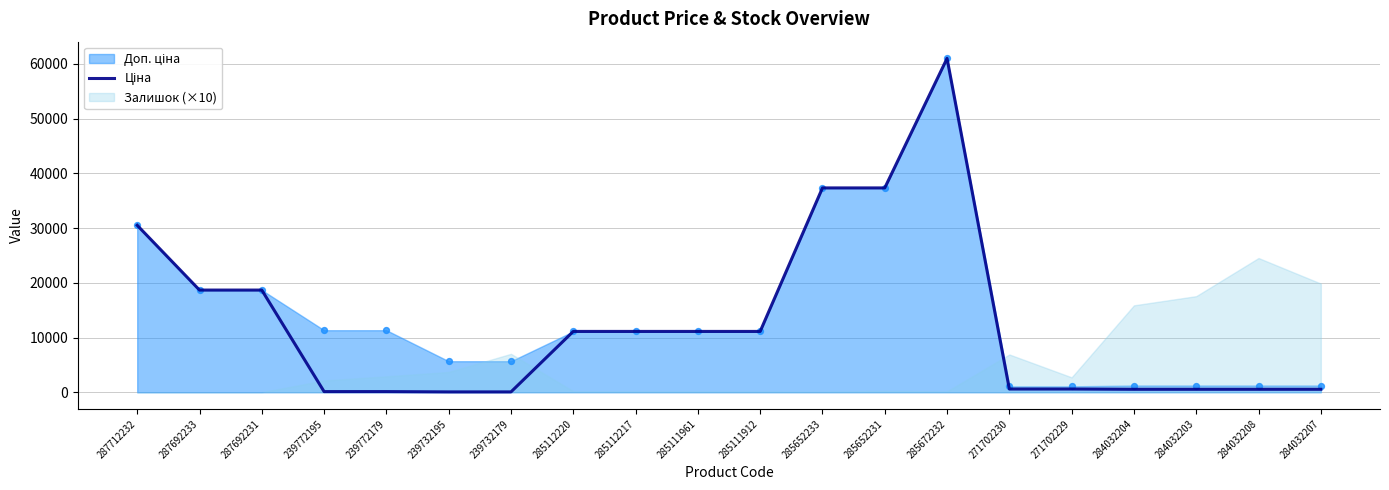

What is the ratio of the value at 287692231 to the value at 285672232?

0.3